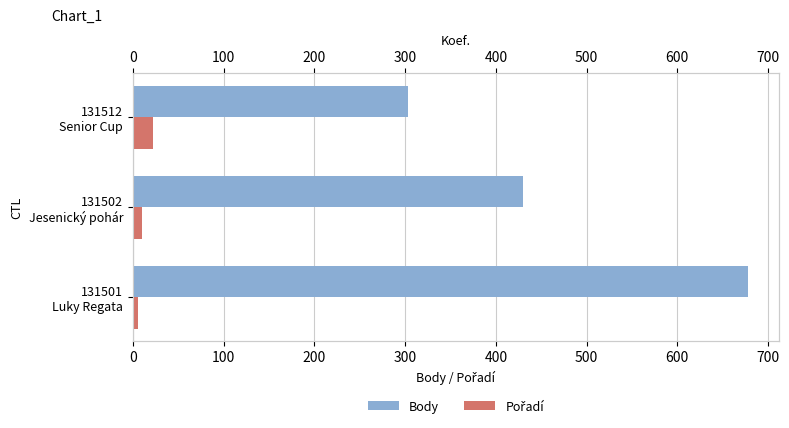

What is the sum of all Body values?

1411